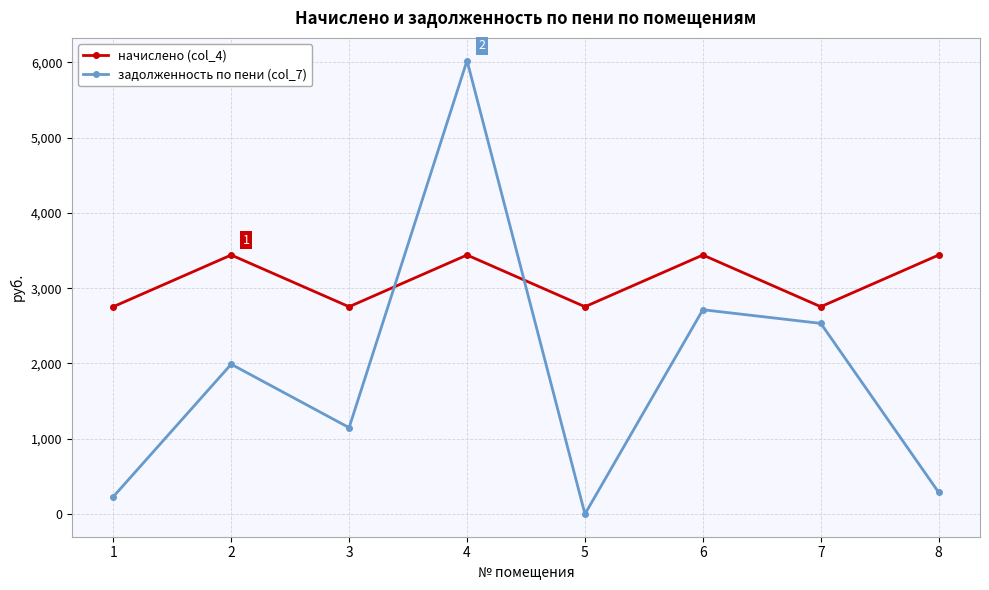

What is the difference between the maximum and minimum values in the задолженность по пени (col_7) series?

6023.7